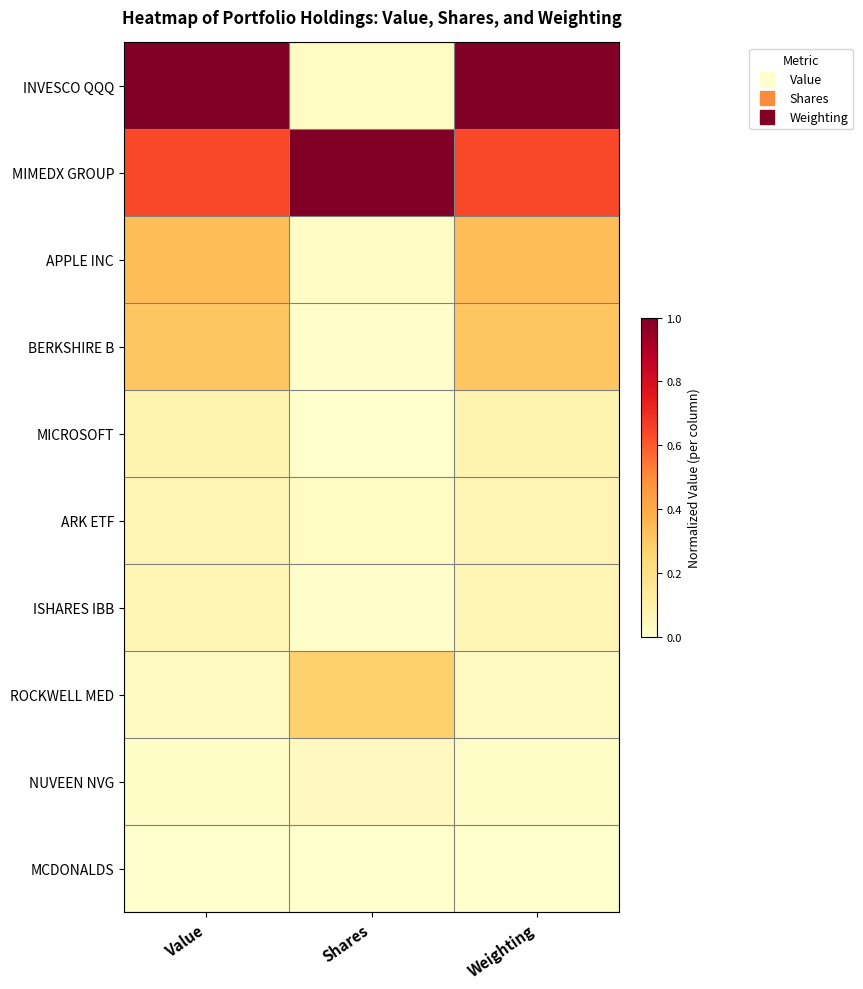

Count the number of categories in the chart.

3